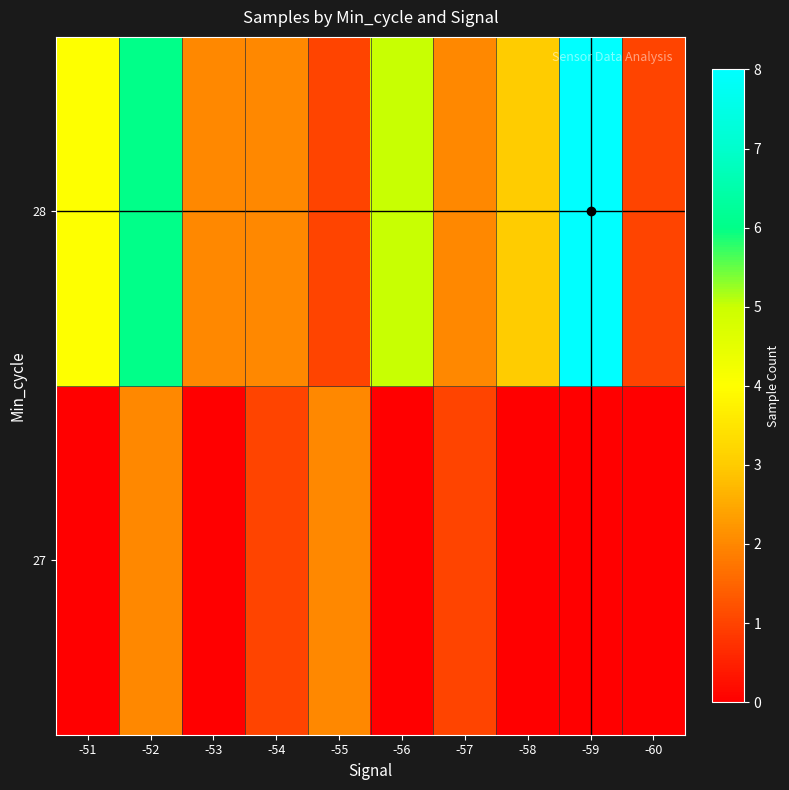

Rank the series by their maximum value, from lowest to highest.

27, 28